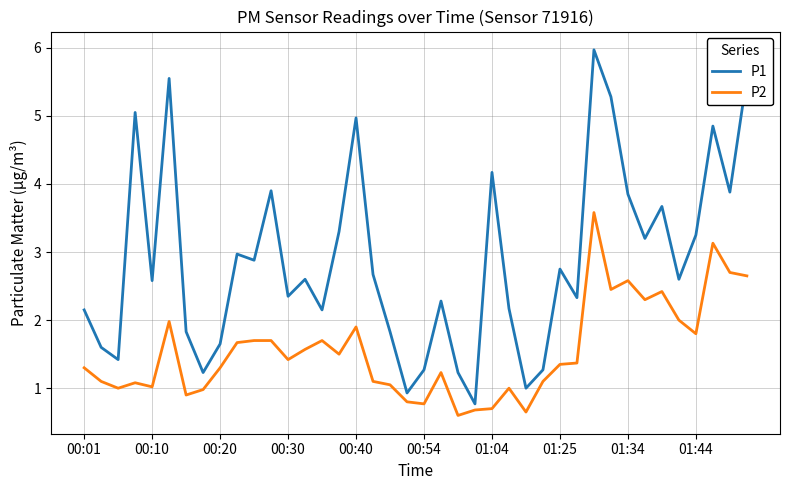

List the series in order of their overall mean, lowest first.

P2, P1